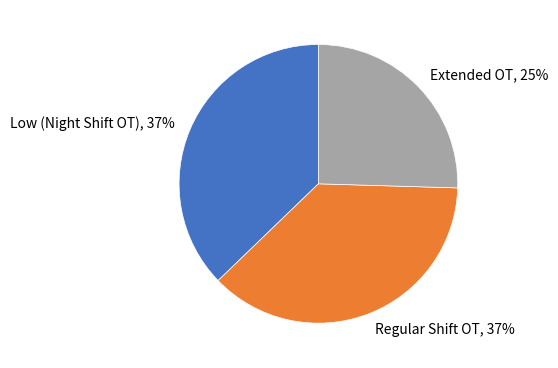

Which category has the smallest portion of the pie?

Extended OT